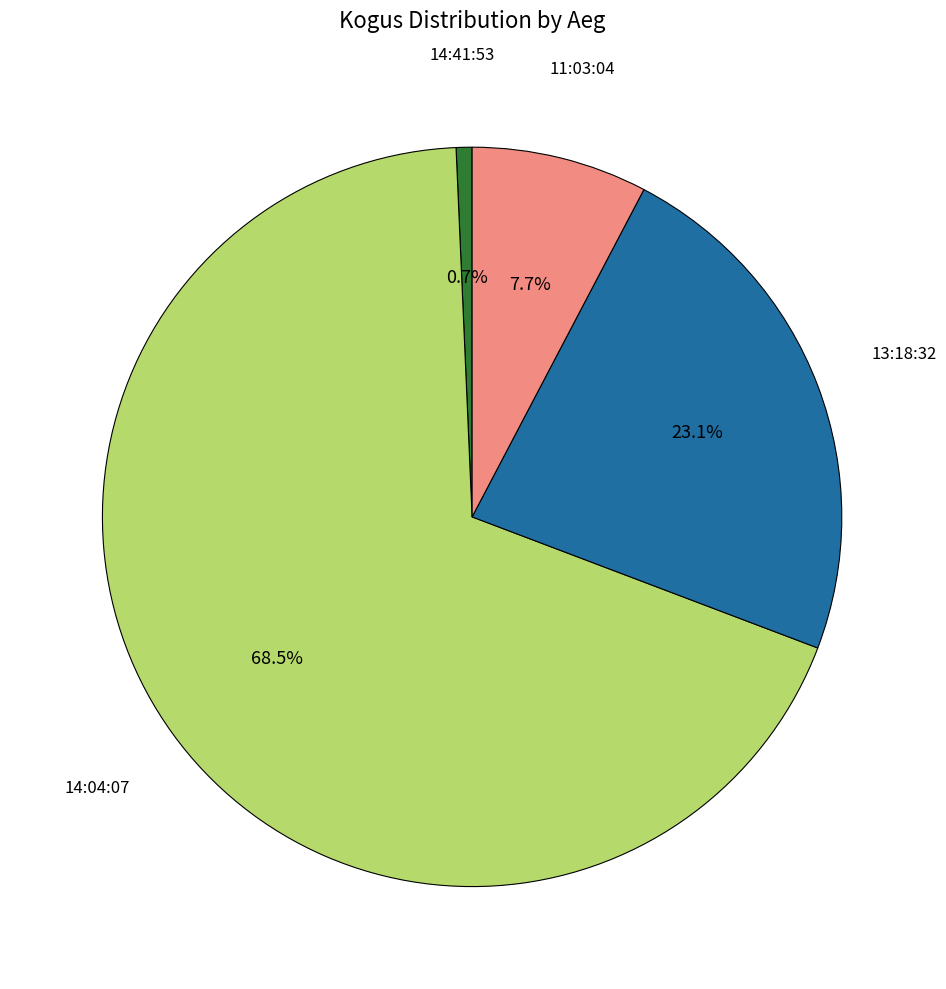

Does any single category account for the majority?

Yes